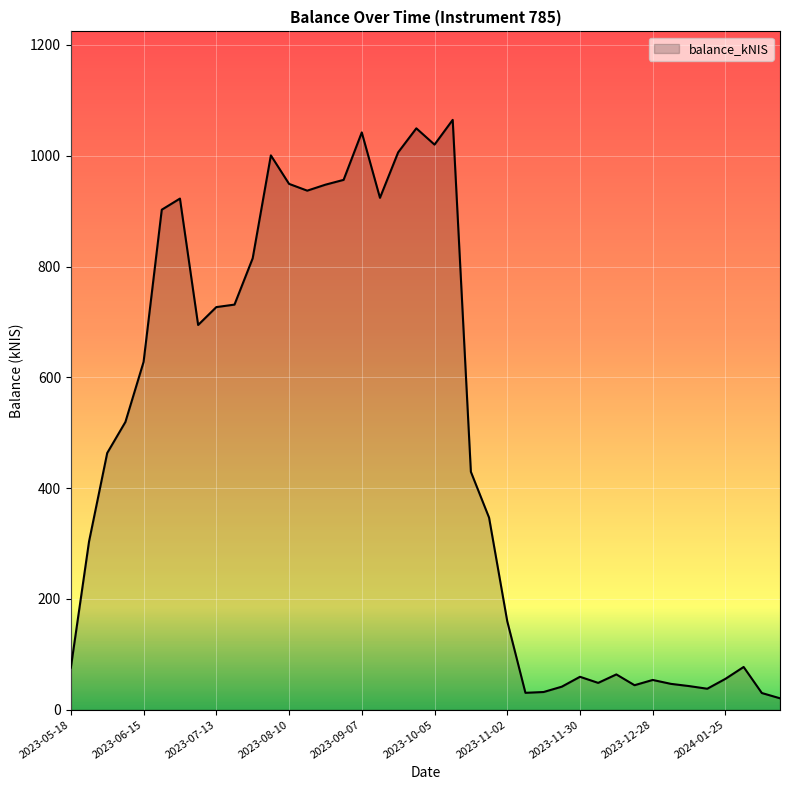

What is the maximum value shown in the chart?

1064.8